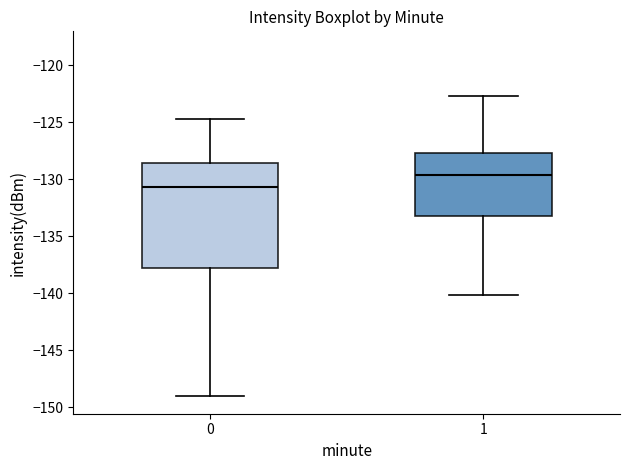

Which box is the tallest, from its lower edge to its upper edge?

0